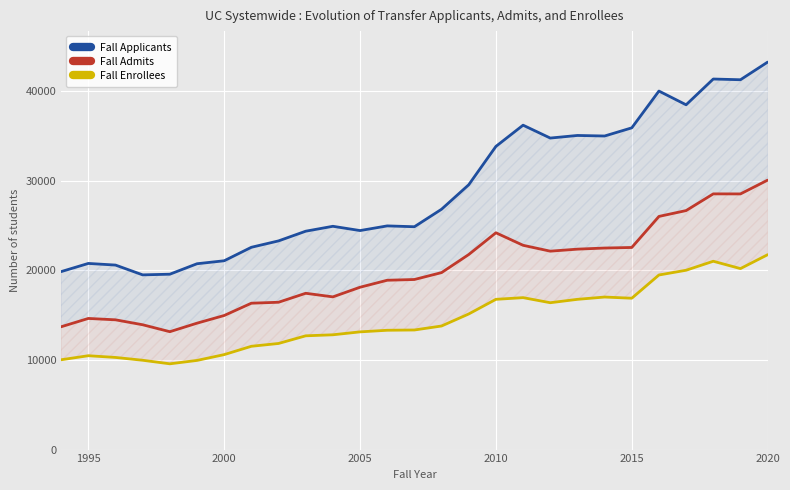

At how many categories does at least one series exceed 9966?

27